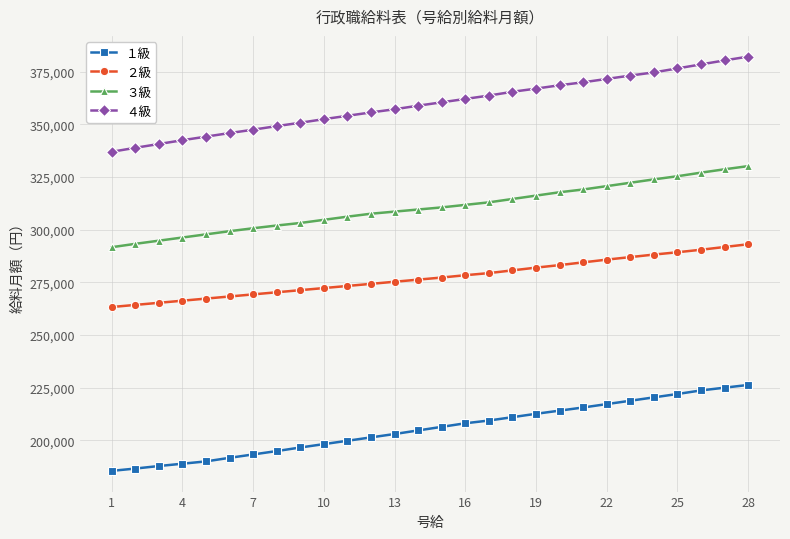

Which series has the largest range (max minus min)?

４級